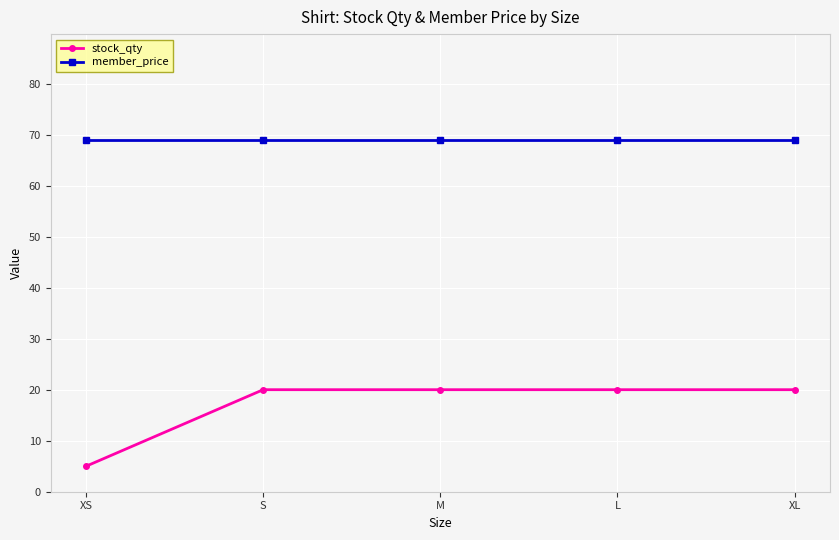

Which series has the widest spread of values?

stock_qty